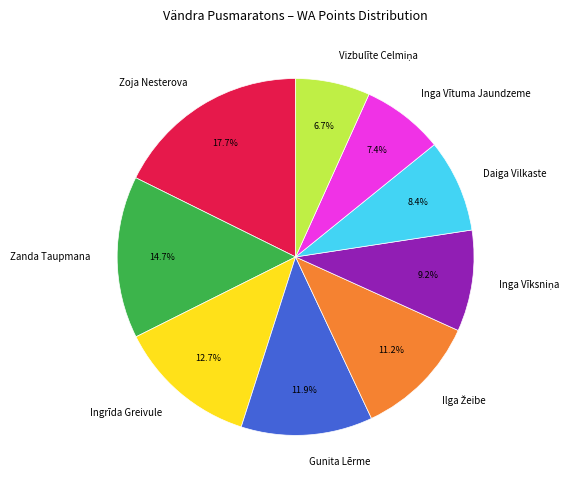

The Inga Vītuma Jaundzeme slice represents 1% of the pie. True or false?

False